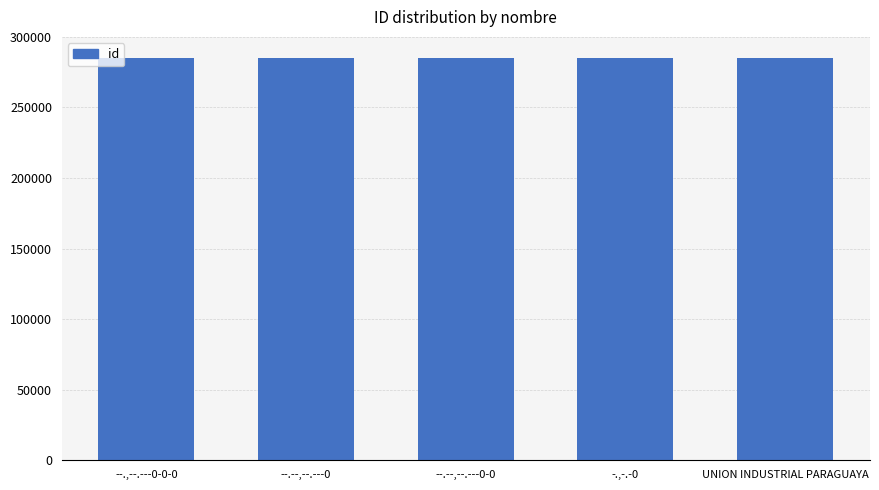

What is the average value?

285266